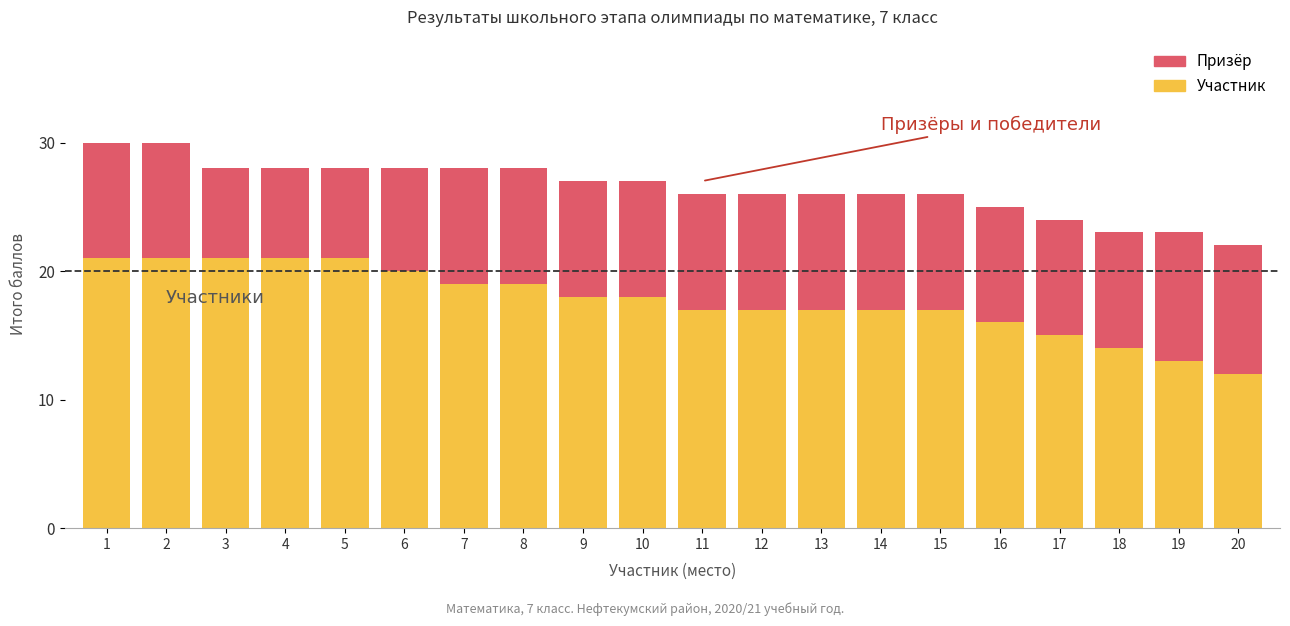

At which label does Участник reach its minimum?

20